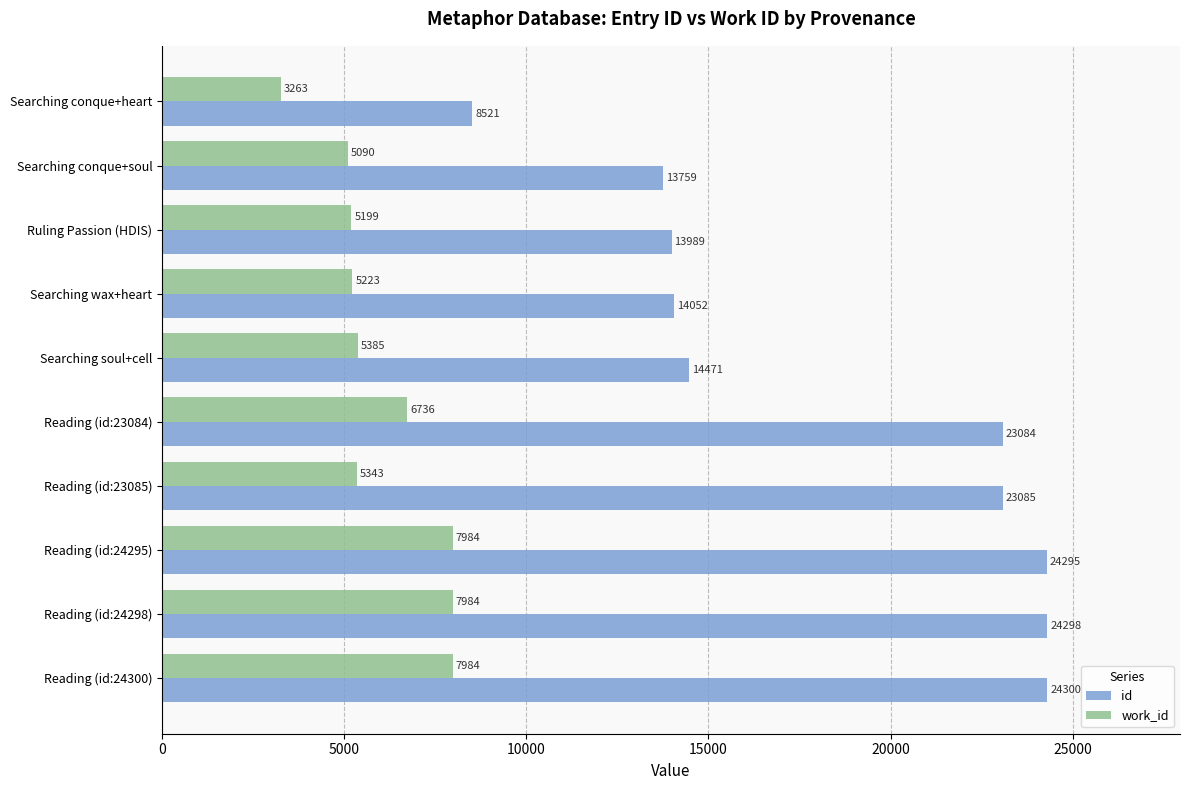

Is it true that work_id equals 7368 at Reading (id:23085)?

False